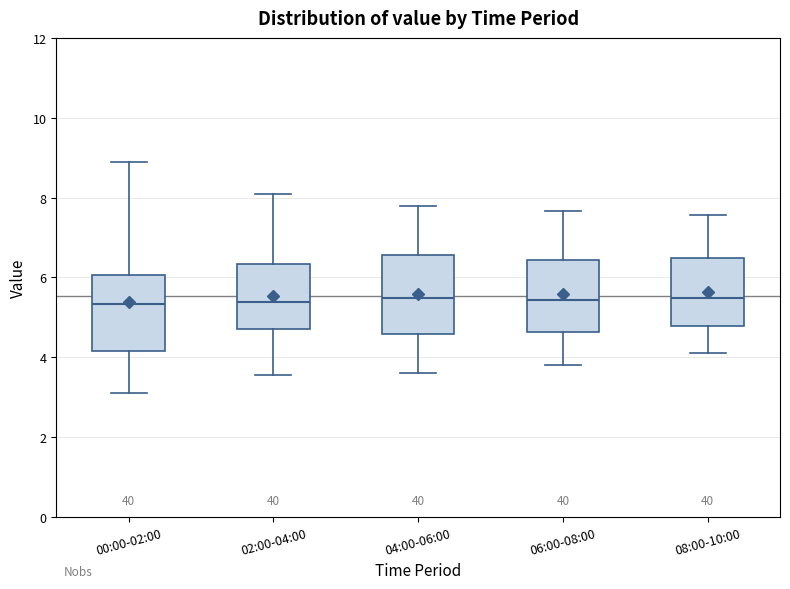

Where does the lower whisker of the box for 06:00-08:00 end on the y-axis? The values are not printed on the chart, so give them approximately, as read against the axis.

3.8